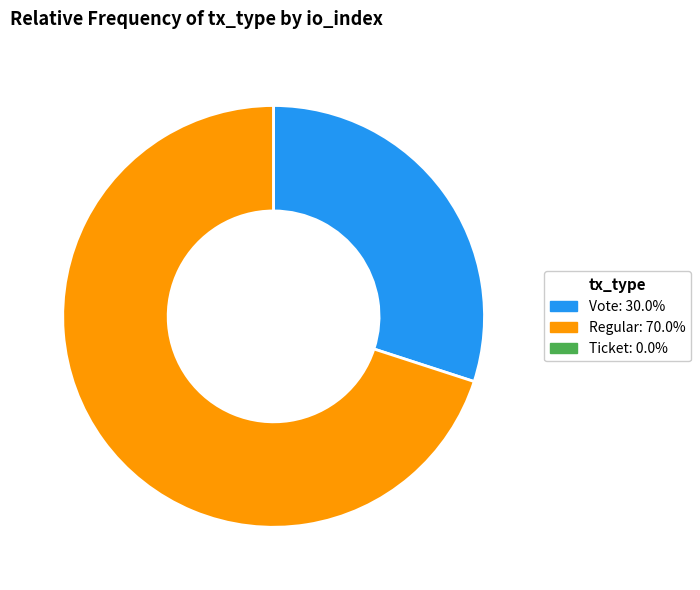

Combined, do Vote and Regular account for over 50%?

Yes